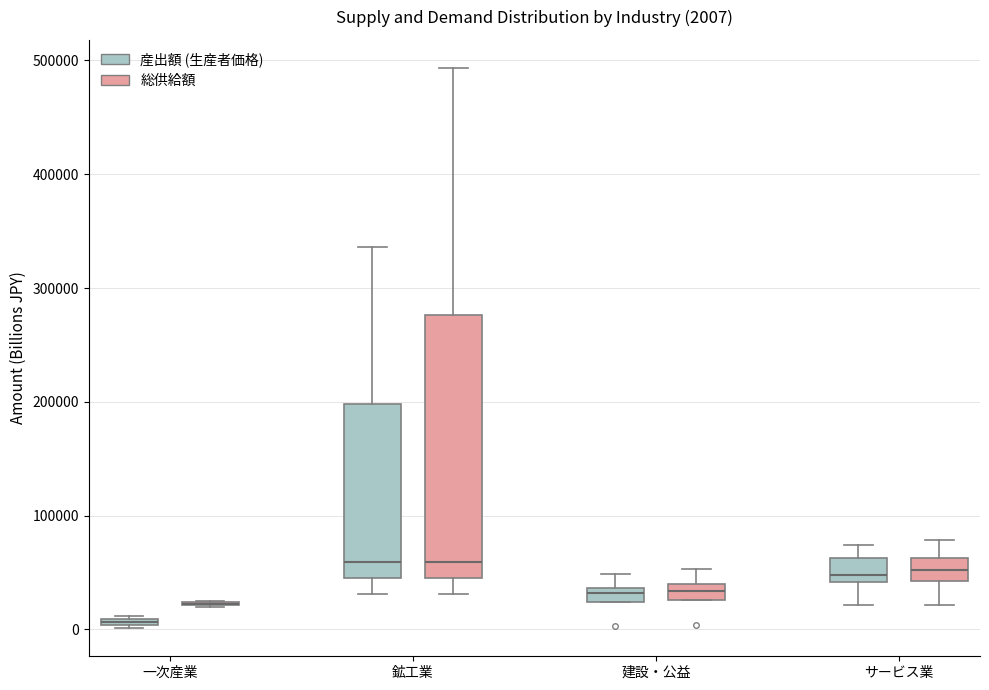

Comparing the boxes themselves (not the whiskers), which one is the tallest?

鉱工業 (総供給額)